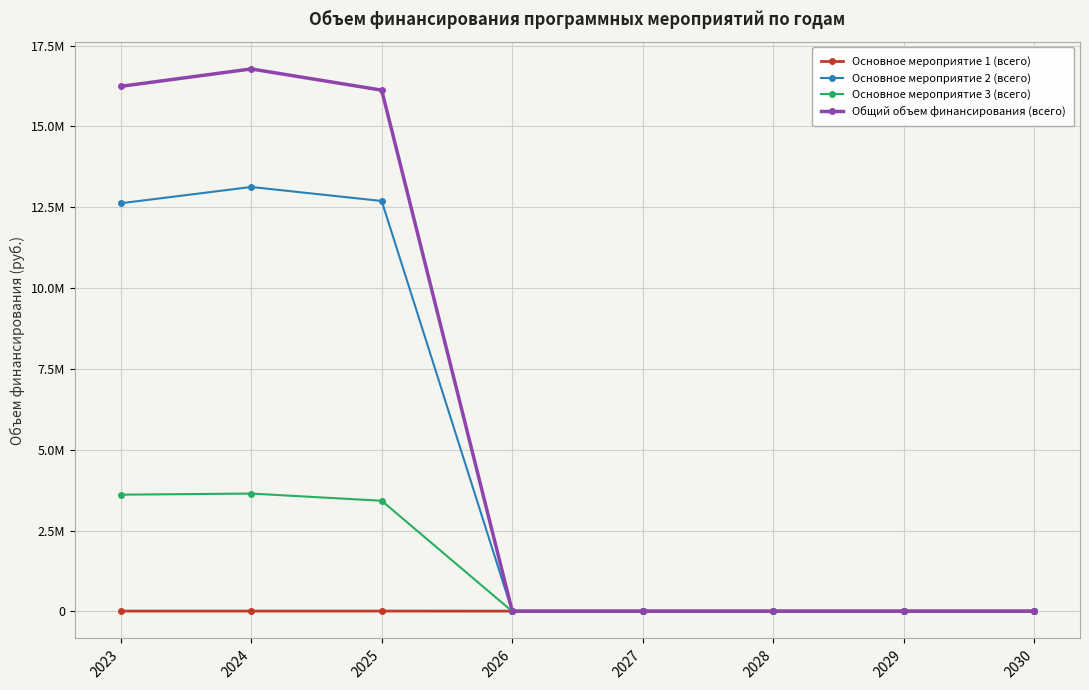

Rank the series by their average value, from lowest to highest.

Основное мероприятие 1 (всего), Основное мероприятие 3 (всего), Основное мероприятие 2 (всего), Общий объем финансирования (всего)